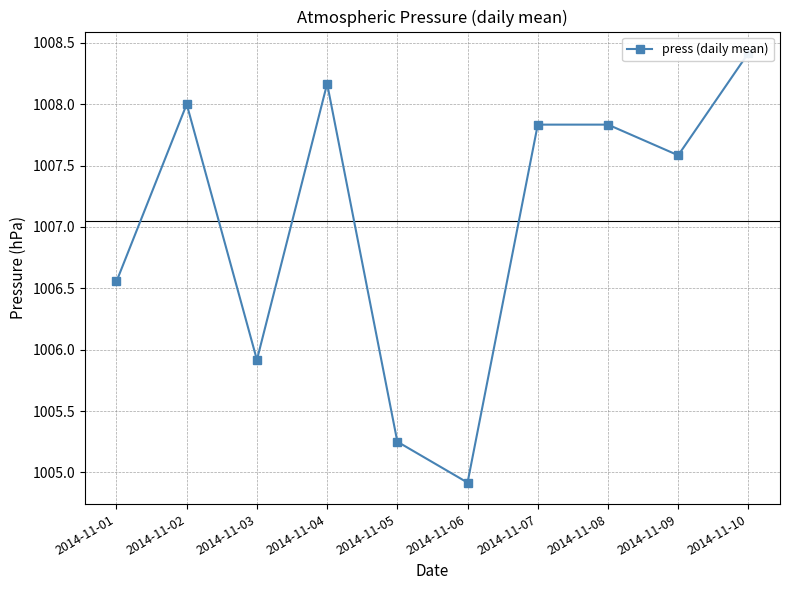

True or false: the data shows 1473.7 at 2014-11-08.

False